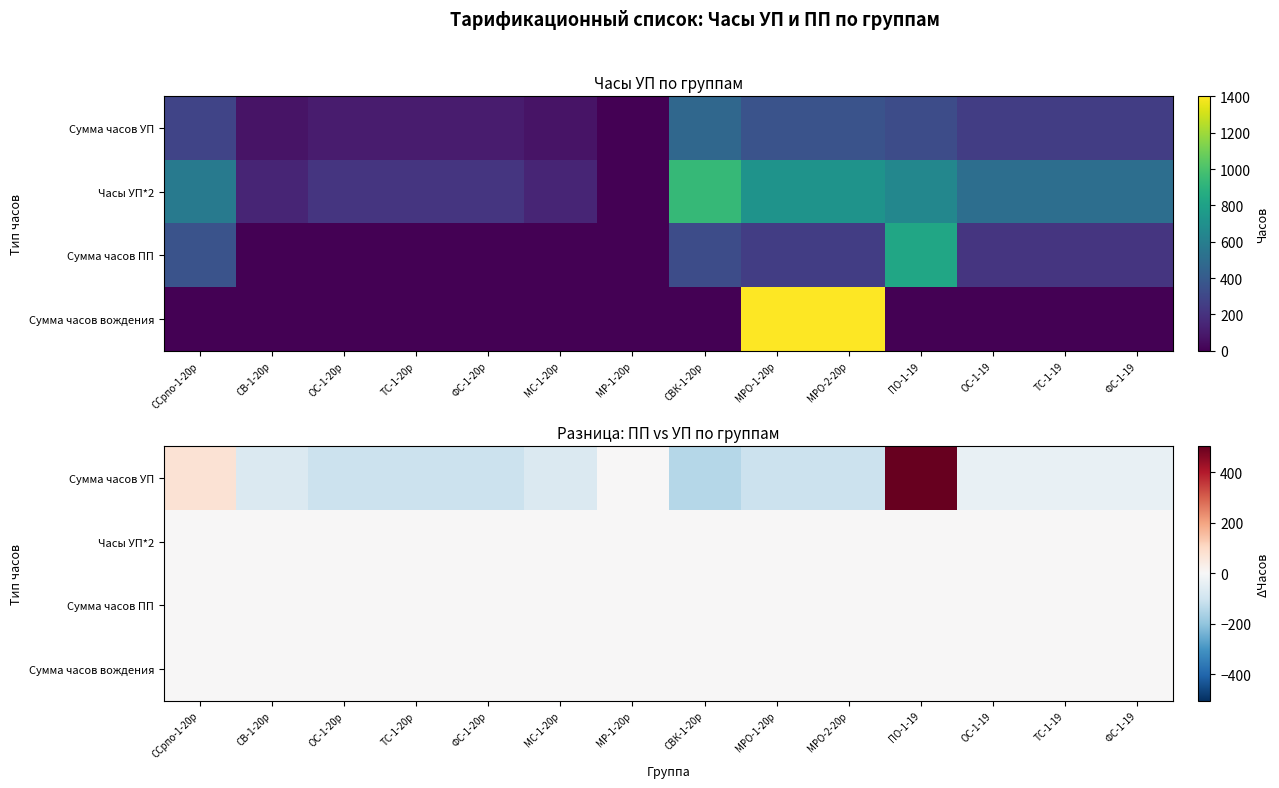

The value of Сумма часов УП at СВК-1-20р is -144. True or false?

True